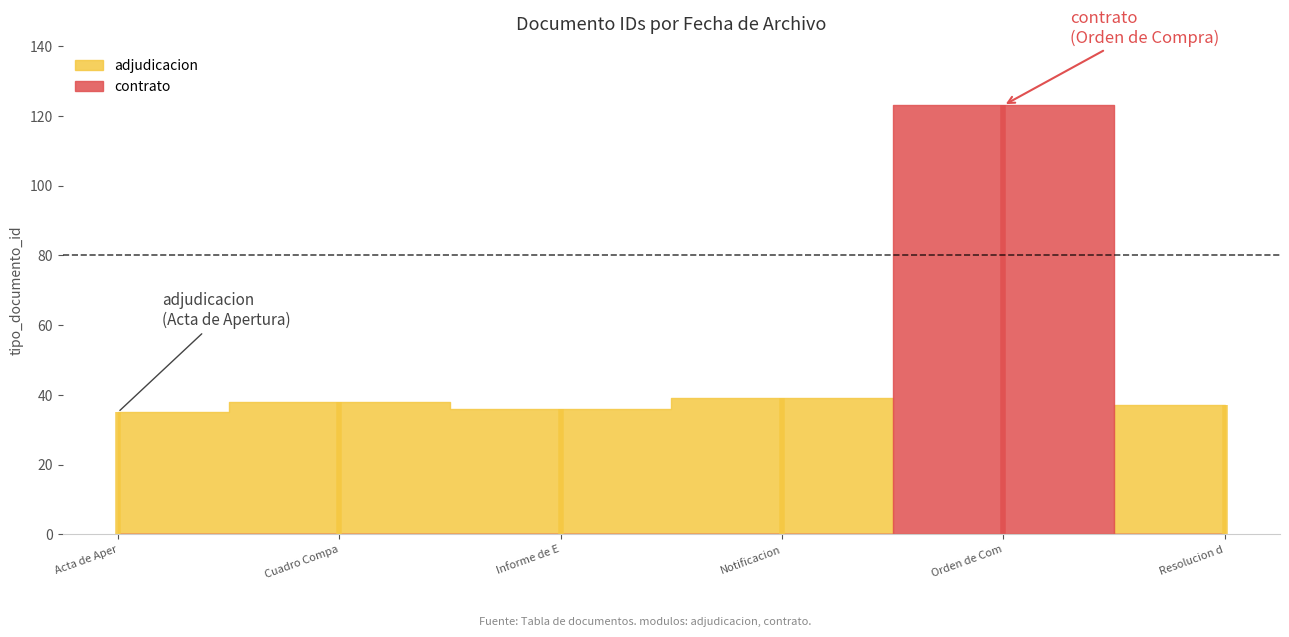

True or false: the data shows 39 at 2020-12-10.

False